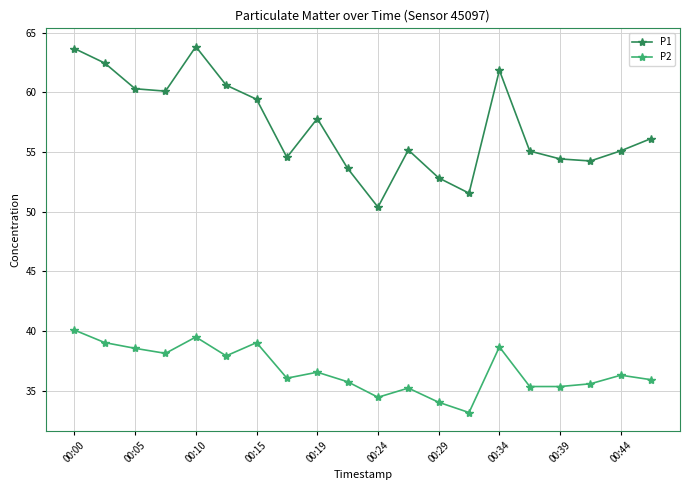

True or false: P2 and P1 intersect in this chart.

False